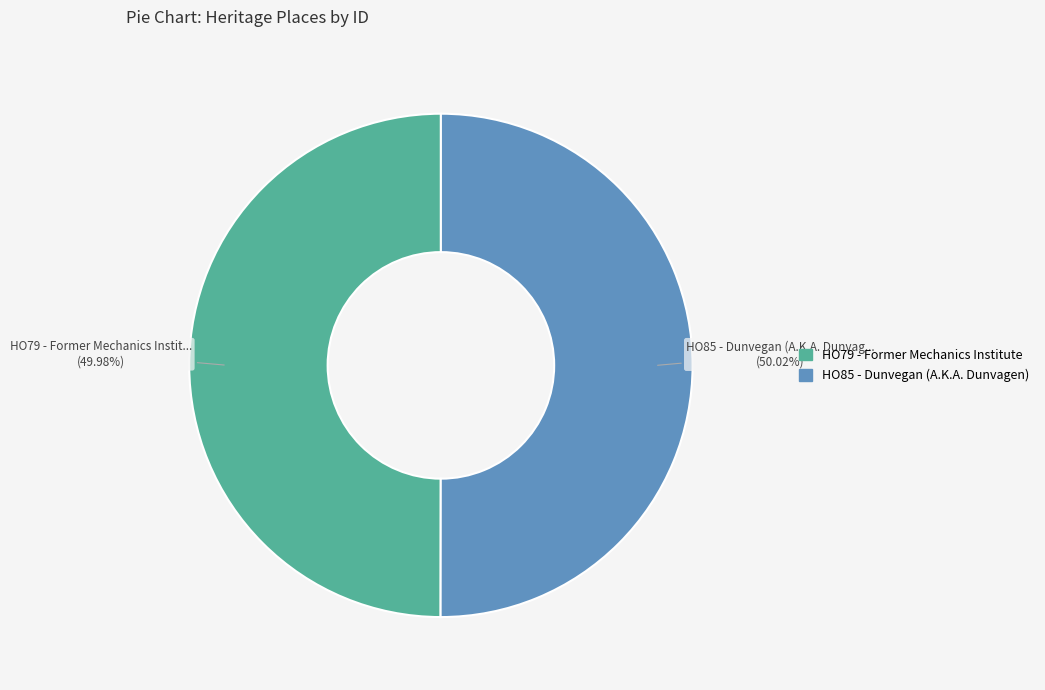

How much of the chart is everything except HO79 - Former Mechanics Institute?

50.0%